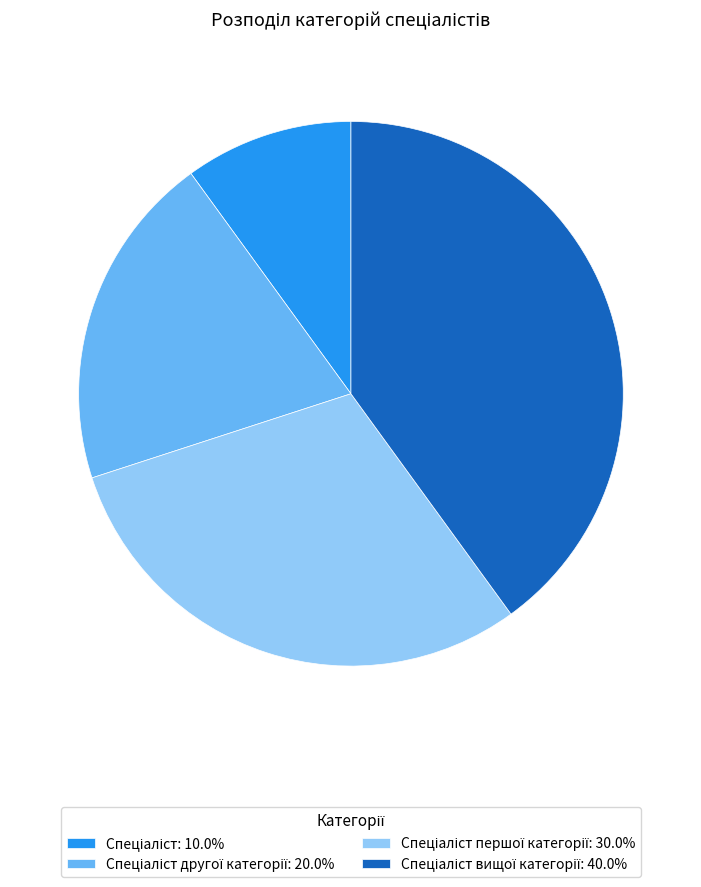

Does any single category account for the majority?

No